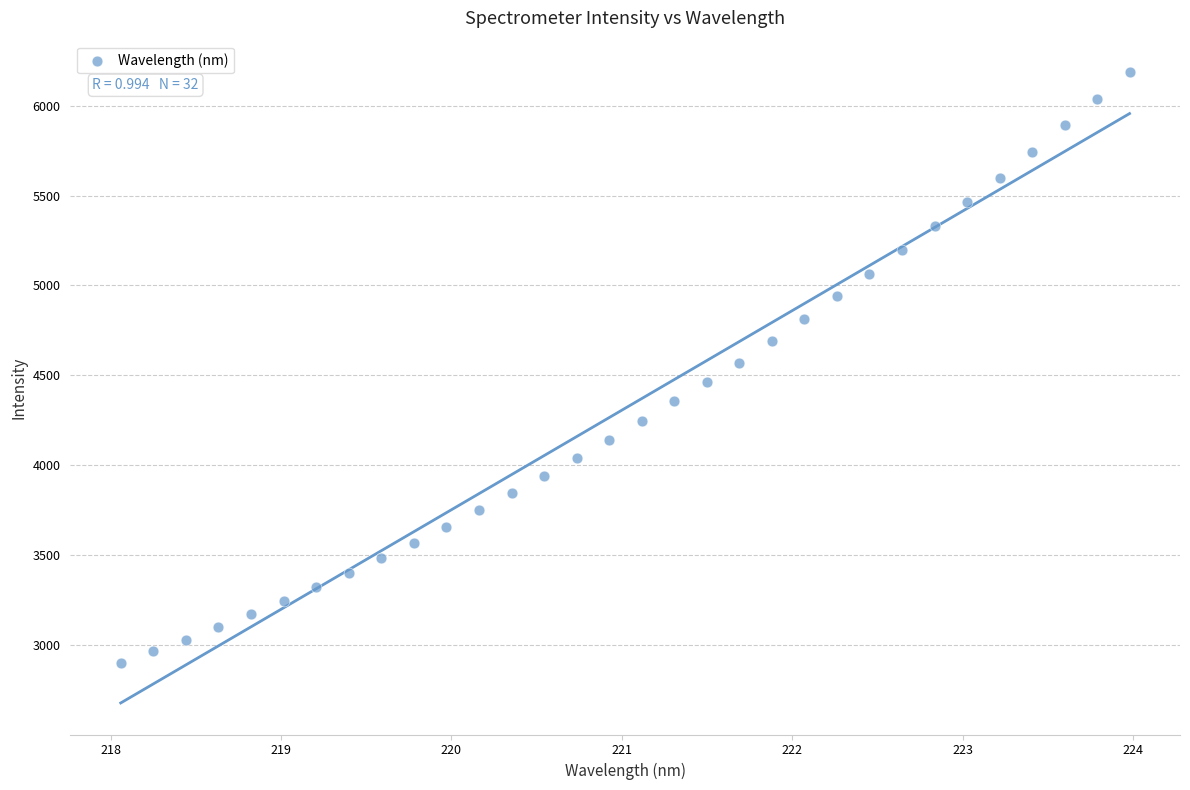

What is the range of Y values (max minus min)?

3286.2